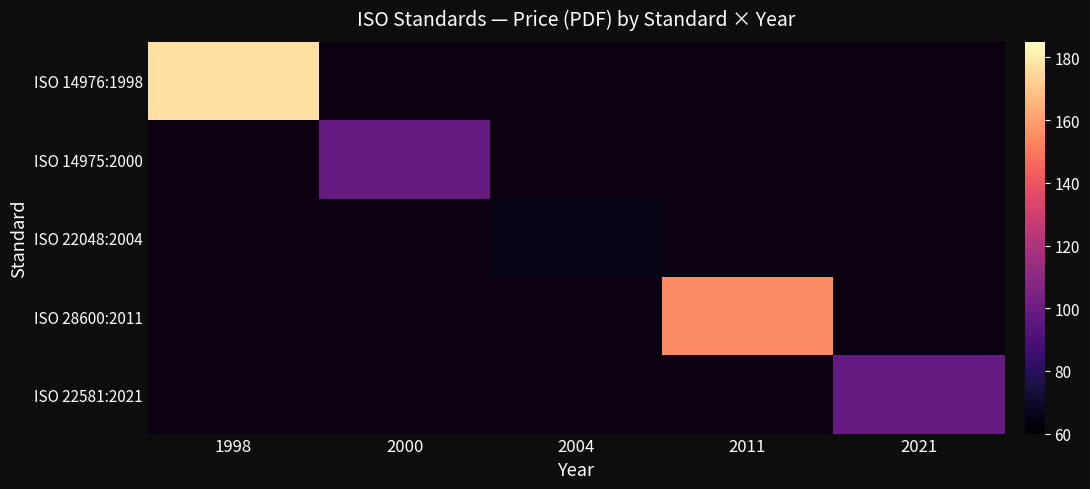

How many distinct data groups are displayed?

5